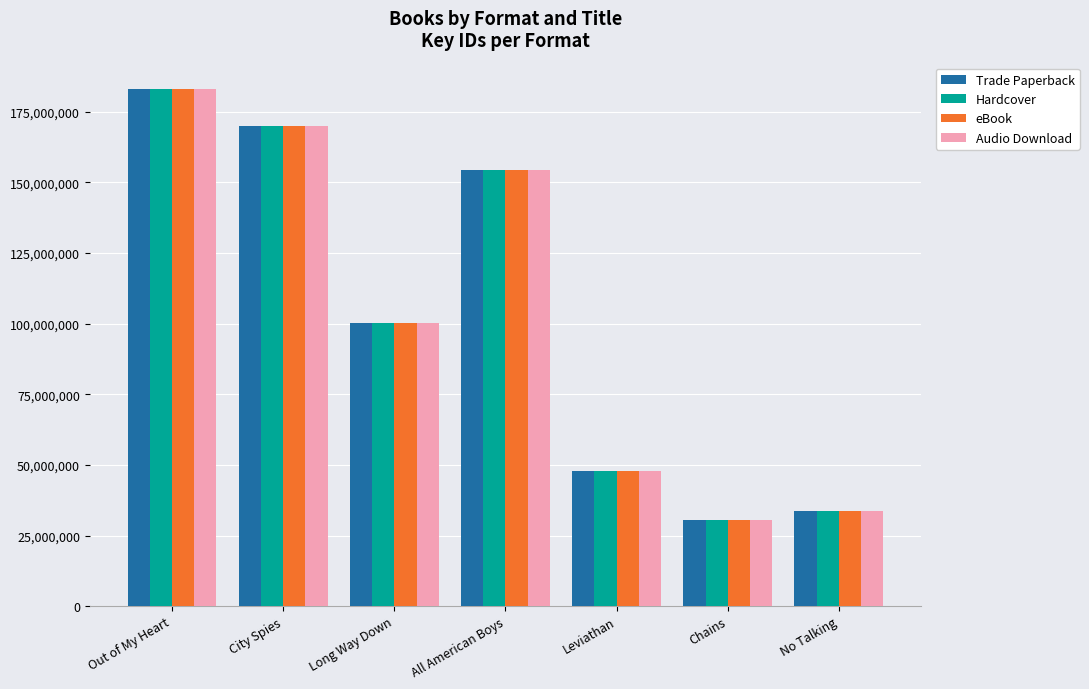

What position from the right is No Talking?

1